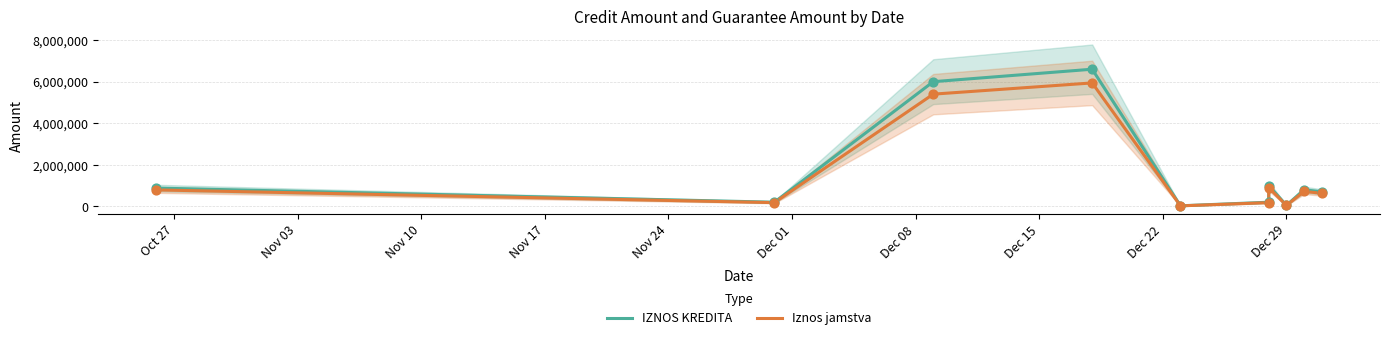

Which series reaches the minimum Y coordinate?

Iznos jamstva